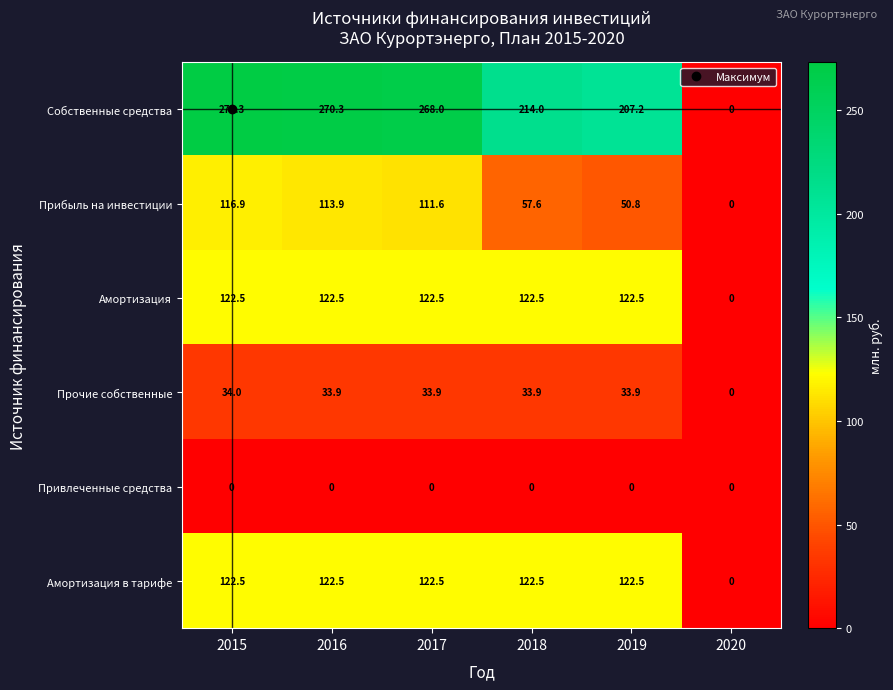

At which category is the sum across all series the highest?

2015